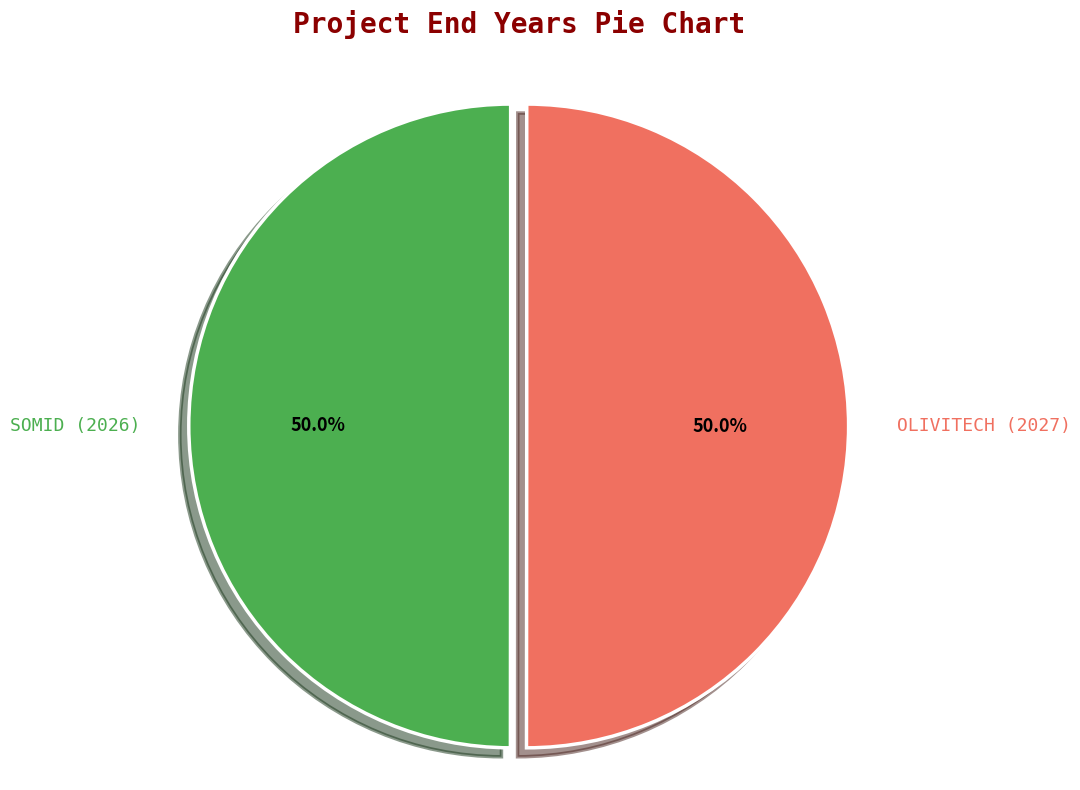

What percentage is the OLIVITECH (2027) slice, to the nearest percent?

50%